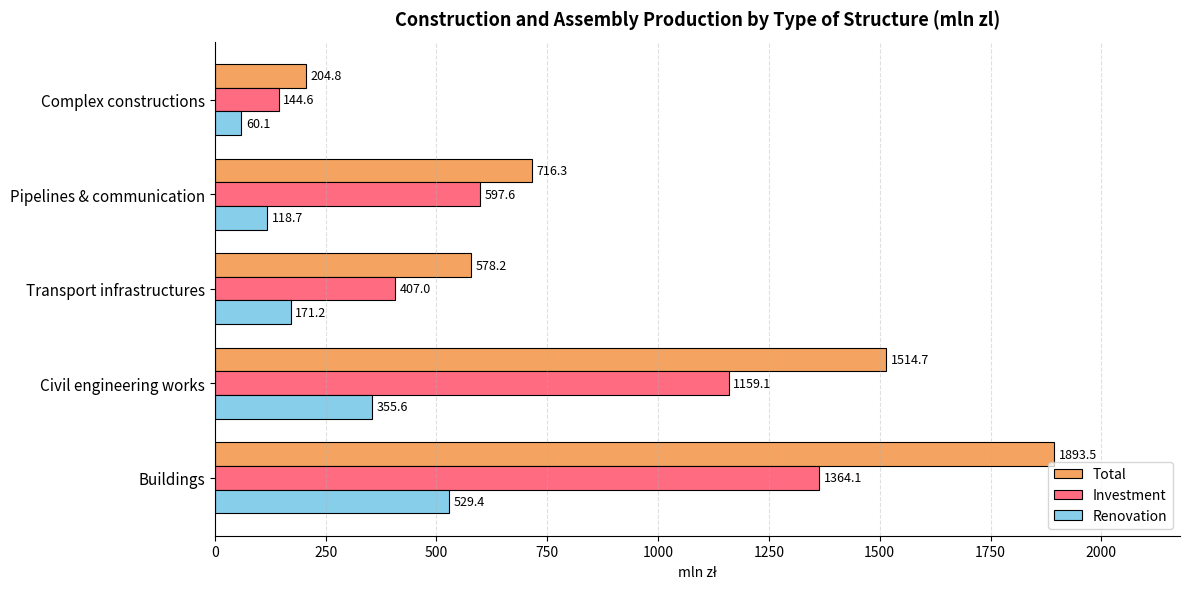

List the labels in order of Renovation value, smallest first.

Complex constructions, Pipelines & communication, Transport infrastructures, Civil engineering works, Buildings